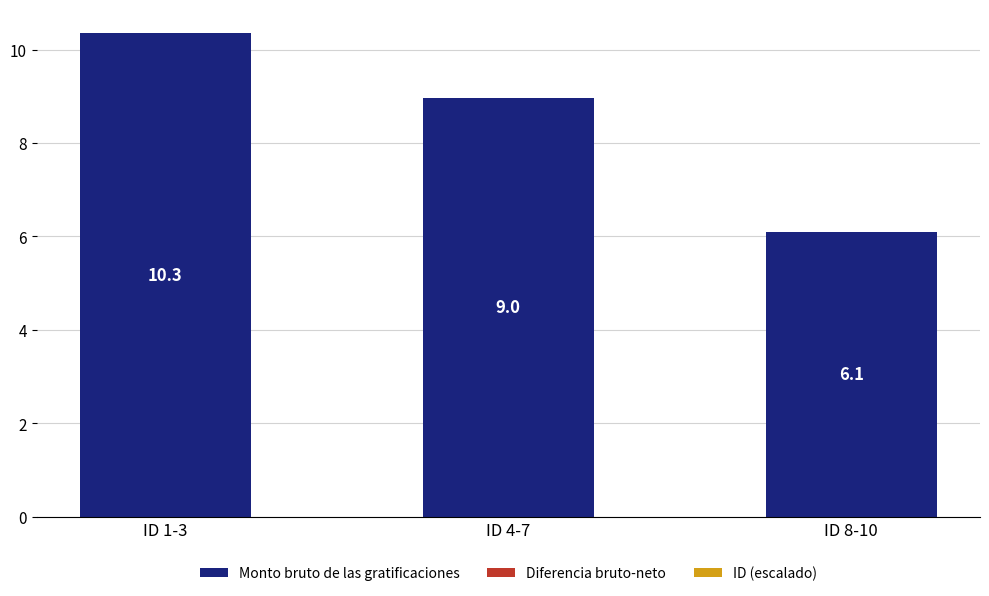

At which label does Monto bruto de las gratificaciones first exceed 8?

ID 1-3